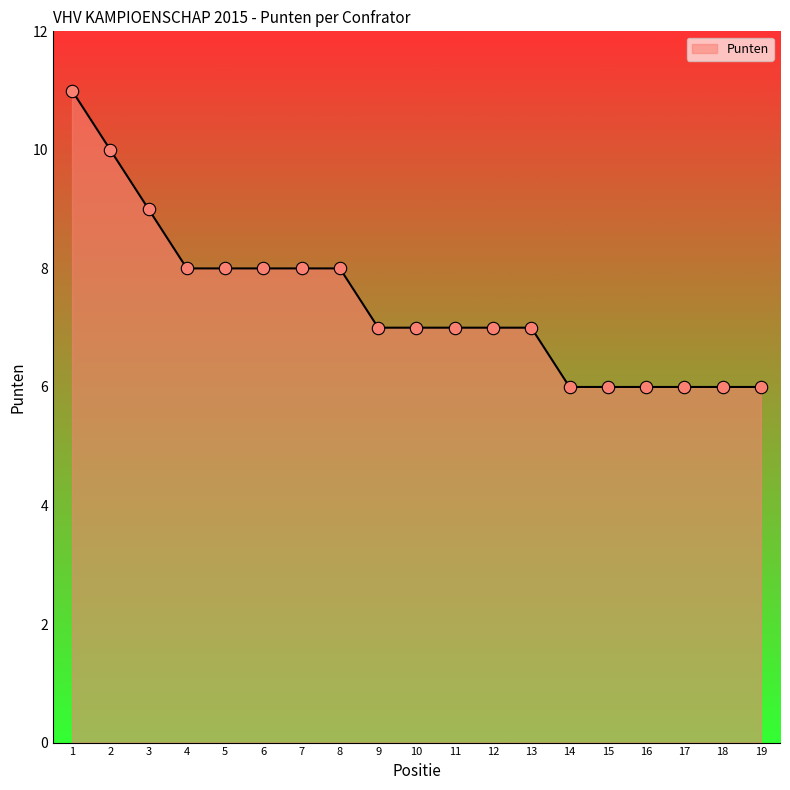

Which has a higher value, 3 or 4?

3